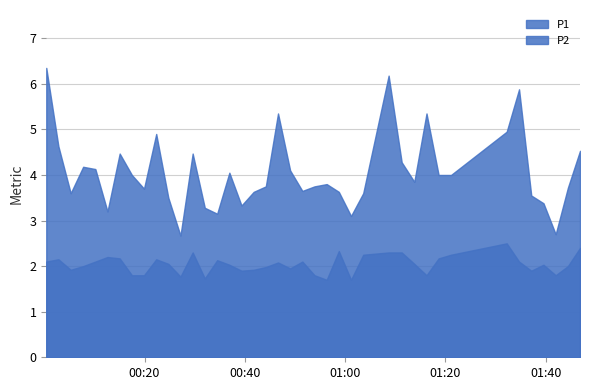

At which category does P1 reach its first local peak?

3